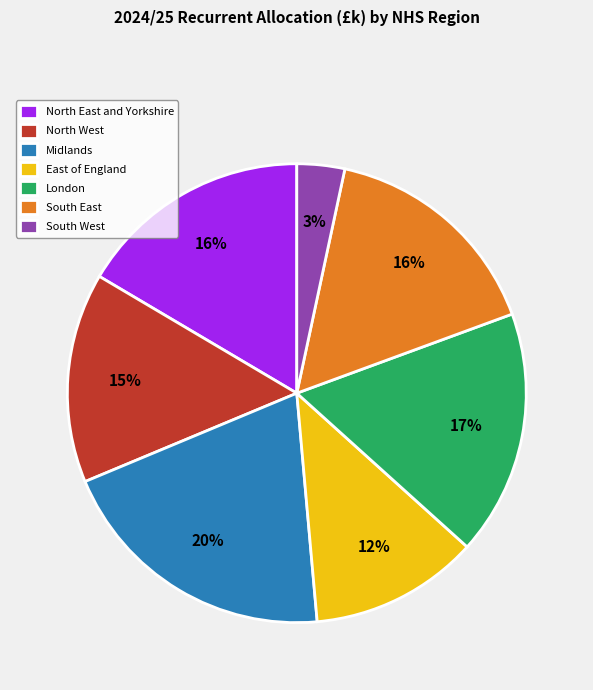

Is the sum of South West and North East and Yorkshire greater than half?

No